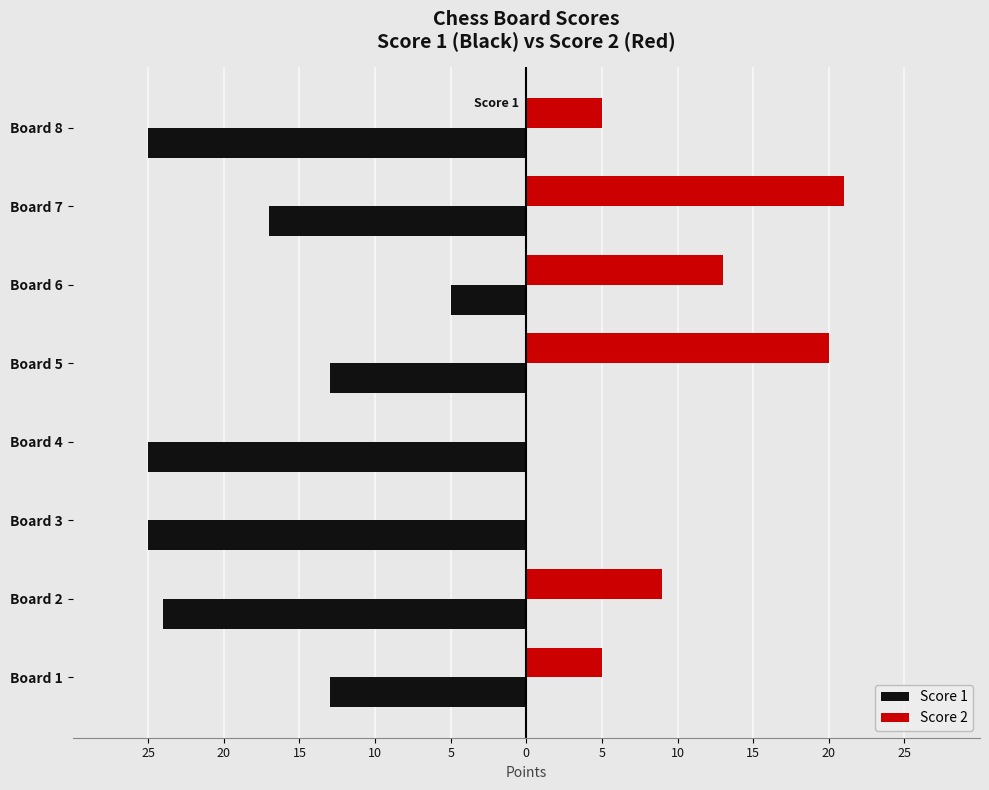

List the series in order of their overall mean, lowest first.

Score 1, Score 2